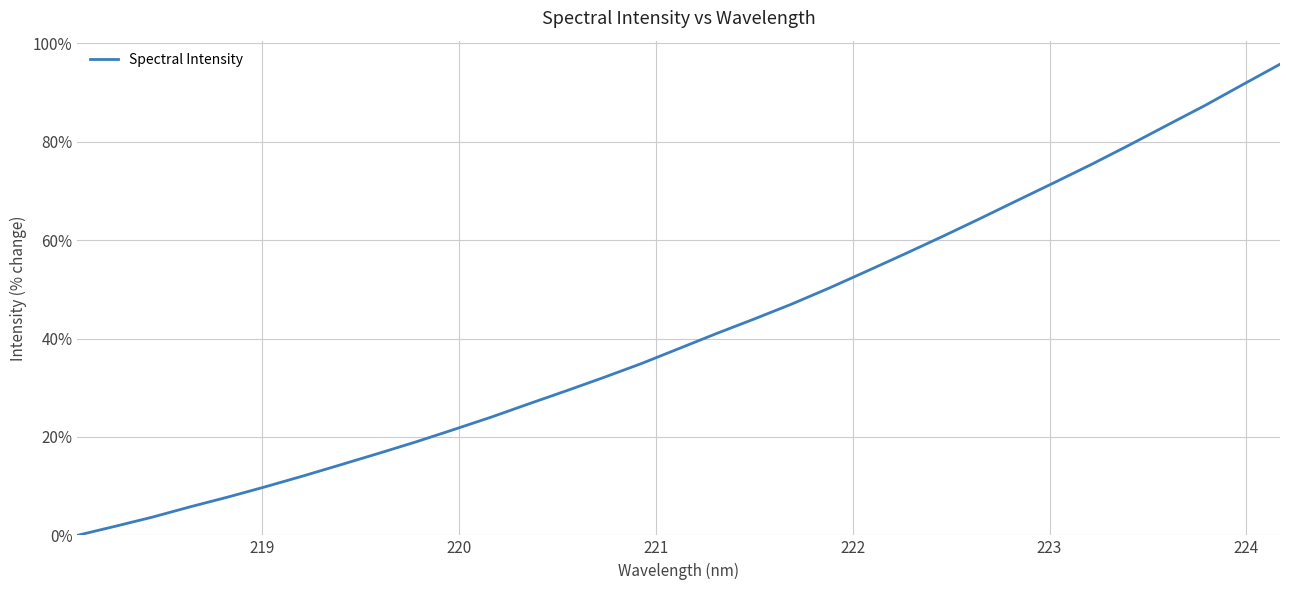

What is the difference between the maximum and minimum values?

95.8